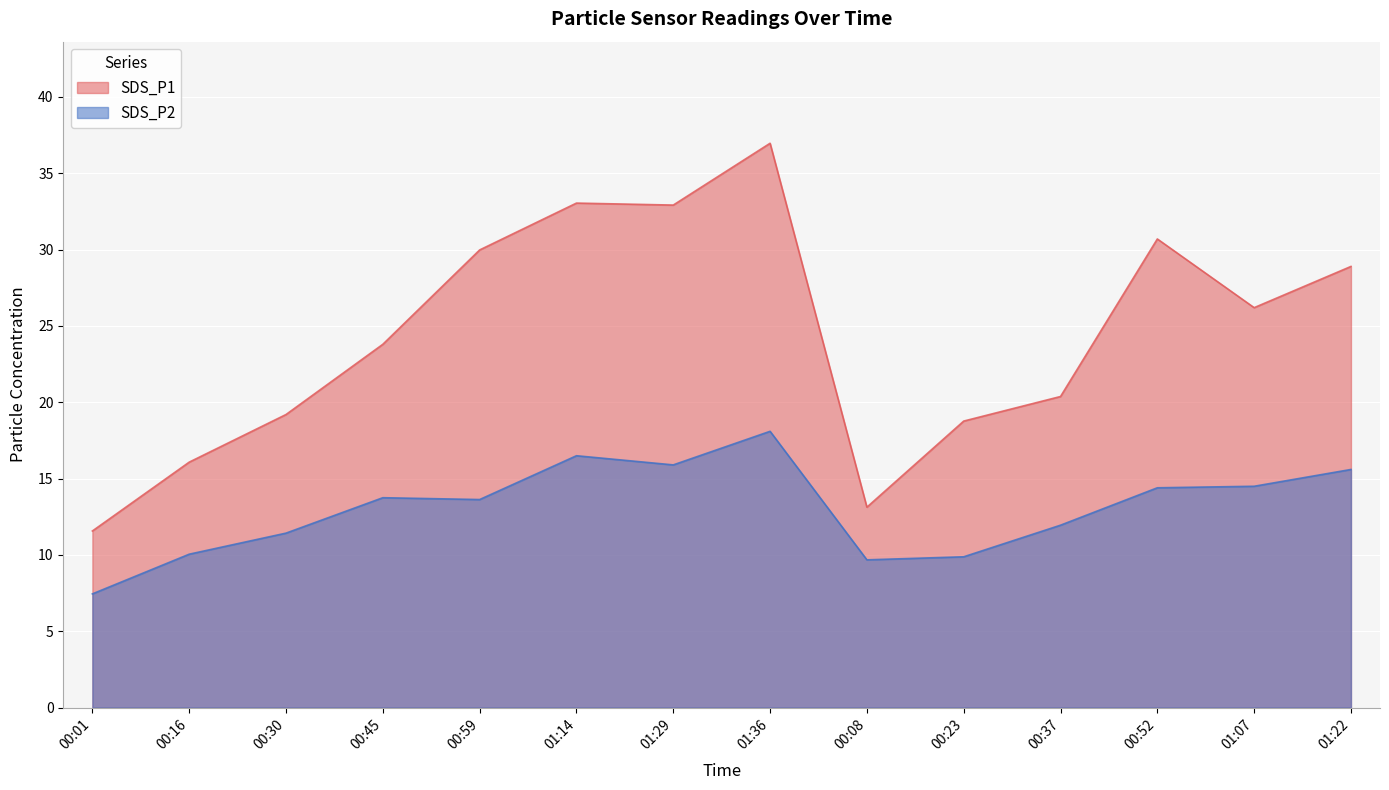

Reading left to right, extract all data points from this chart.

SDS_P1: 00:01=11.6	00:16=16.1	00:30=19.2	00:45=23.8	00:59=30.0	01:14=33.0	01:29=32.9	01:36=37.0	00:08=13.1	00:23=18.8	00:37=20.4	00:52=30.7	01:07=26.2	01:22=28.9
SDS_P2: 00:01=7.5	00:16=10.1	00:30=11.4	00:45=13.8	00:59=13.6	01:14=16.5	01:29=15.9	01:36=18.1	00:08=9.7	00:23=9.9	00:37=11.9	00:52=14.4	01:07=14.5	01:22=15.6